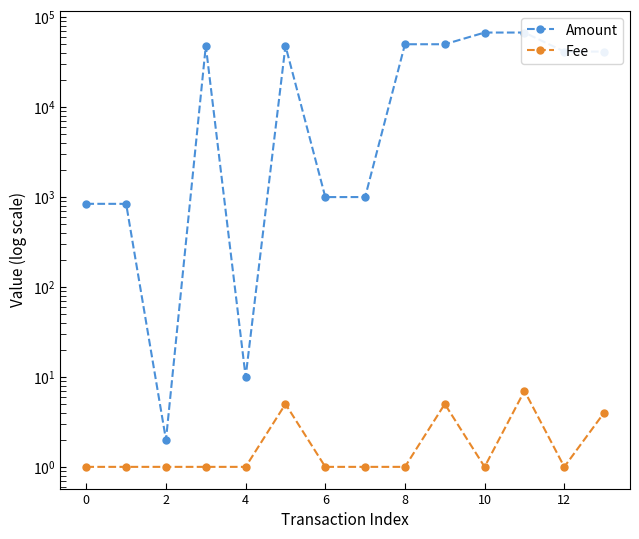

What is the total value across all series at 7?

1001.0